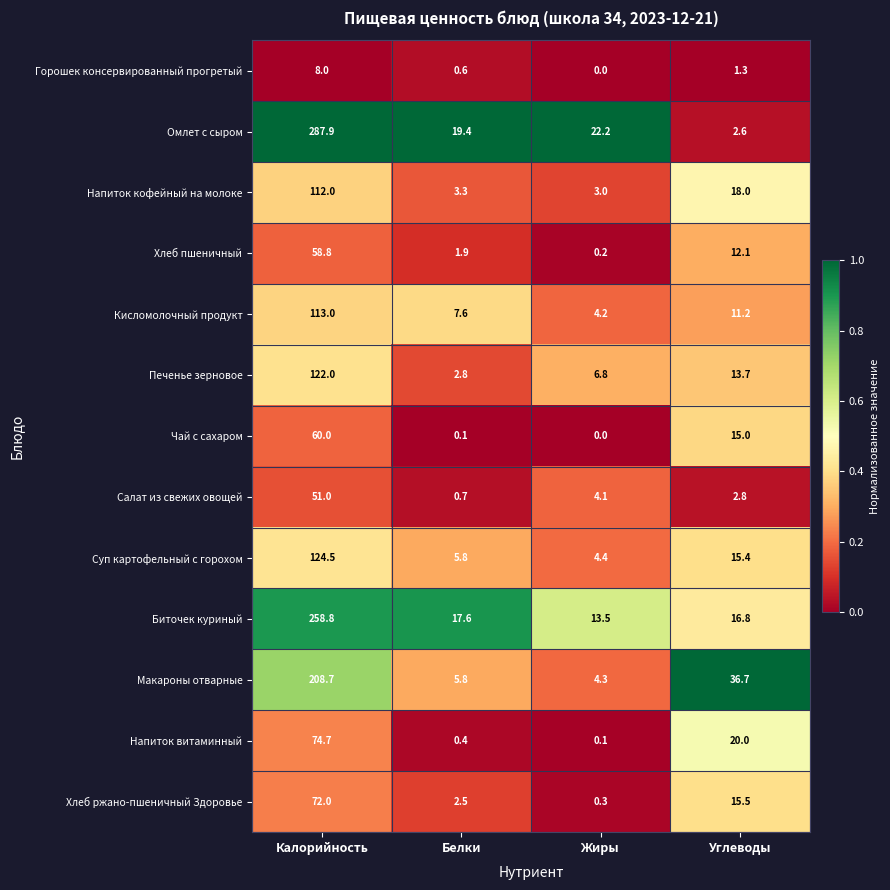

What is the spread (max minus min) of values at Углеводы?

35.4